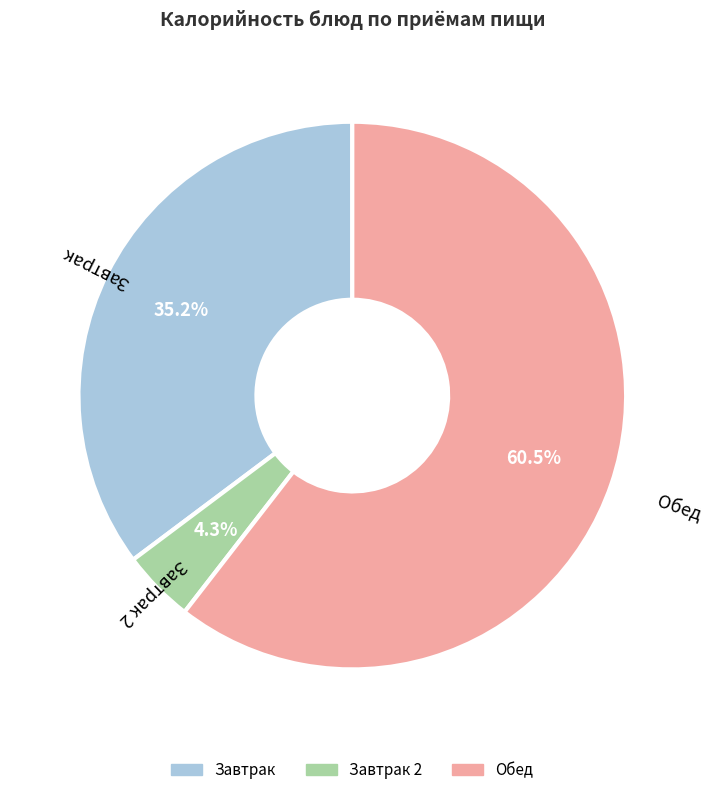

Does any single category account for the majority?

Yes